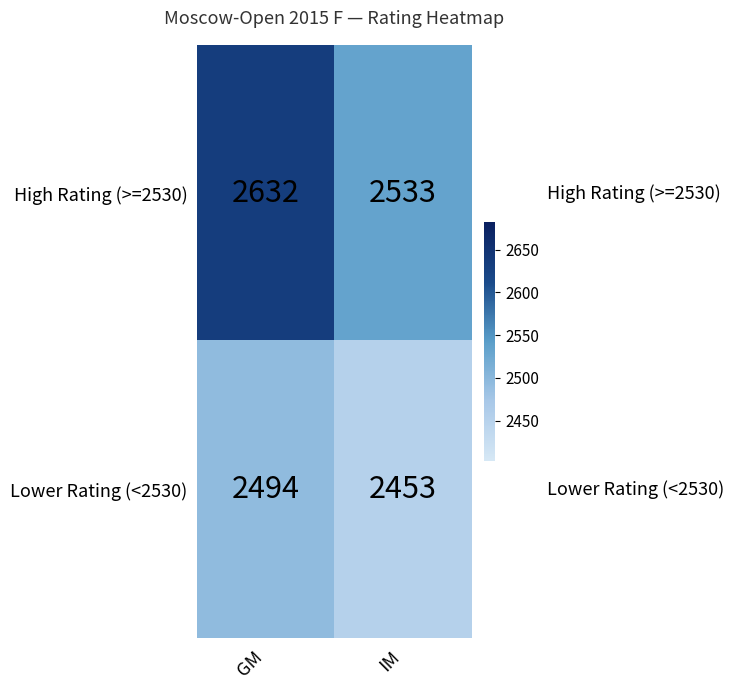

What is the greatest value displayed?

2632